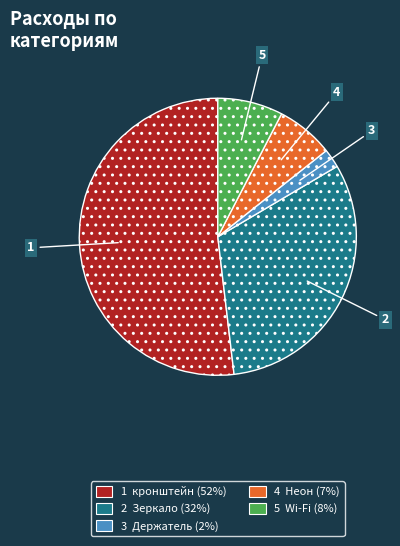

Does any single category account for the majority?

Yes